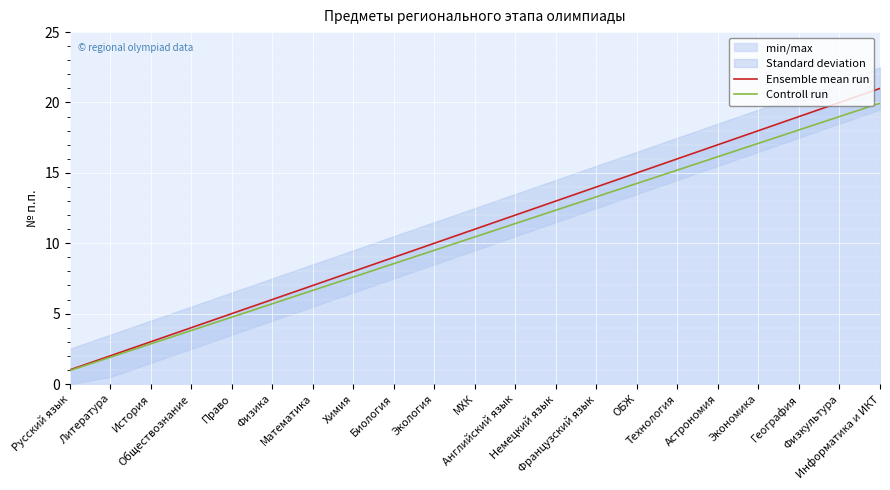

True or false: Ensemble mean run and Controll run intersect in this chart.

False